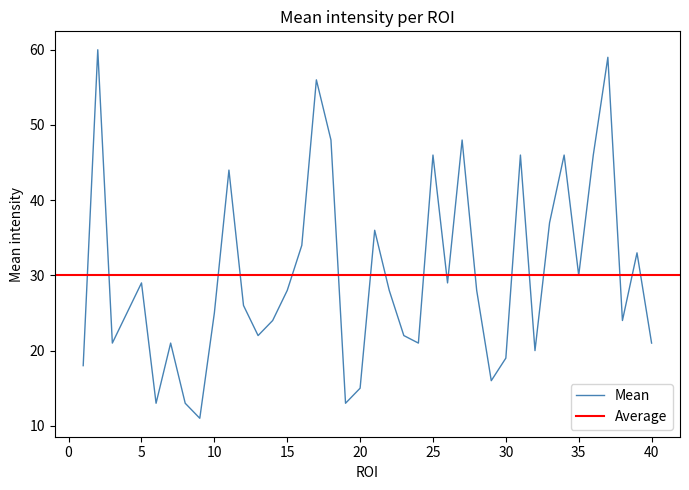

Approximately how many times larger is the value at 4 compared to 29?

1.6